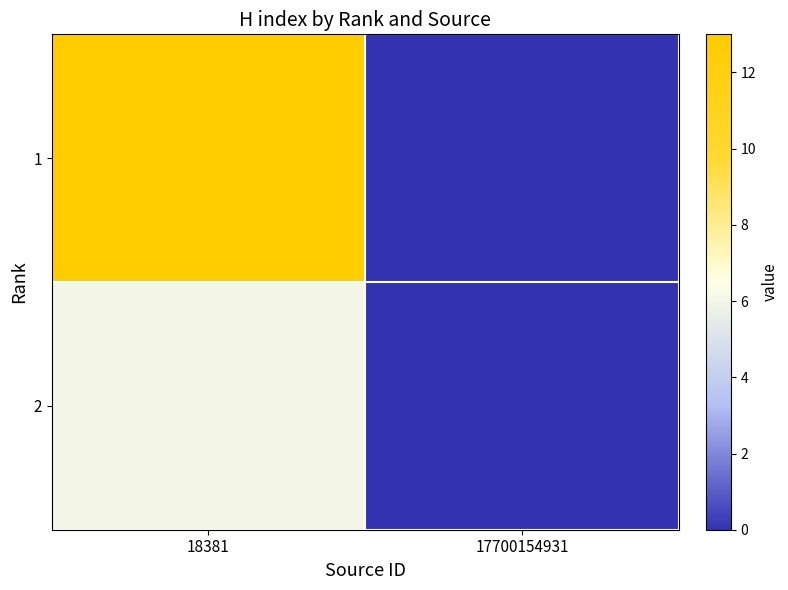

Reading left to right, transcribe all the data shown in this chart.

1: 18381=13	17700154931=0
2: 18381=6	17700154931=0